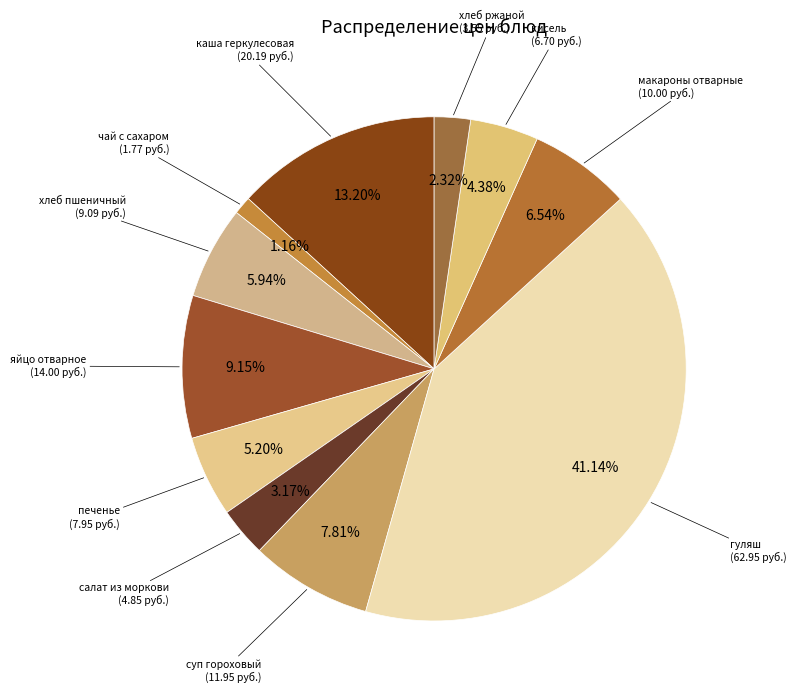

How many segments does this pie chart have?

11